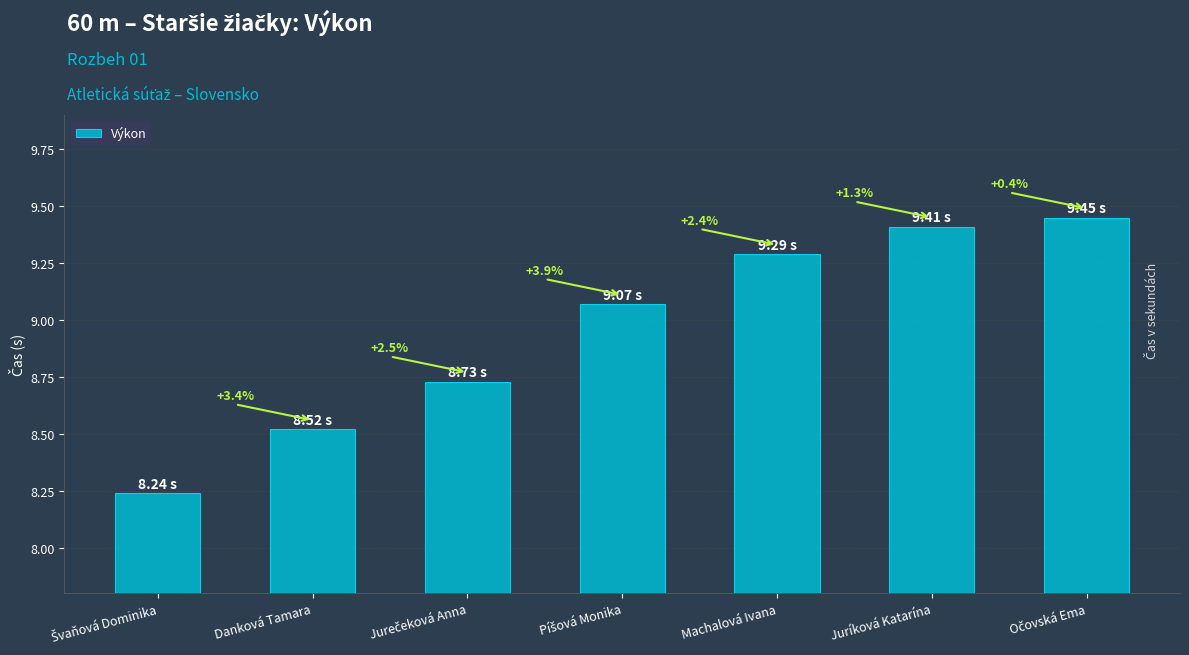

How many series are shown in this chart?

1